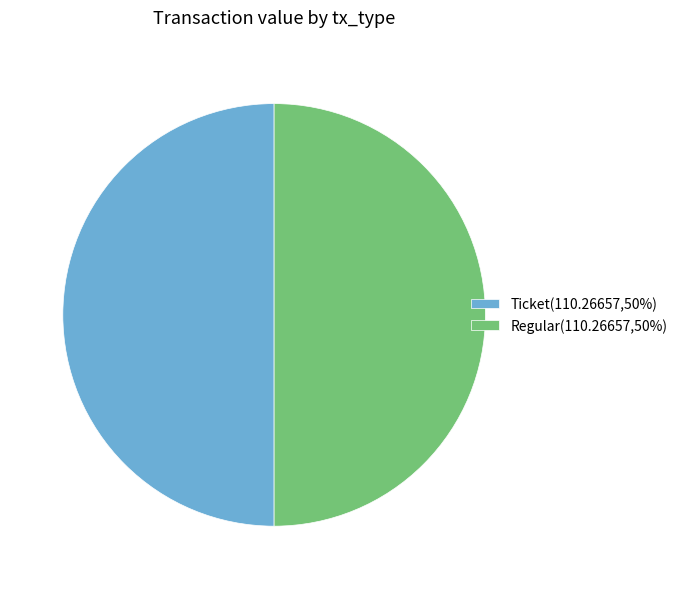

Do Ticket(110.26657,50%) and Regular(110.26657,50%) together represent more than half of the pie?

Yes